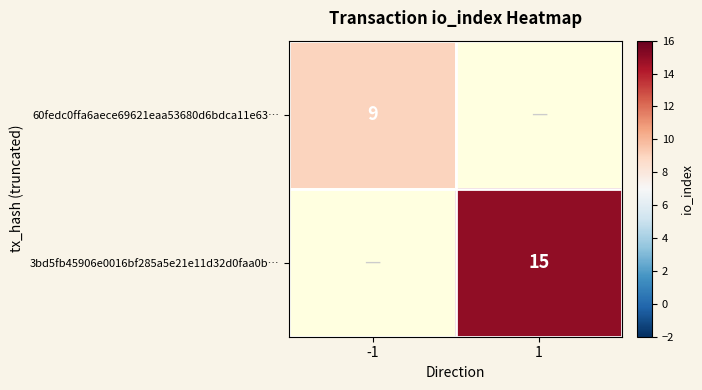

The value of 3bd5fb45906e0016bf285a5e21e11d32d0faa0b… at 1 is 4. True or false?

False